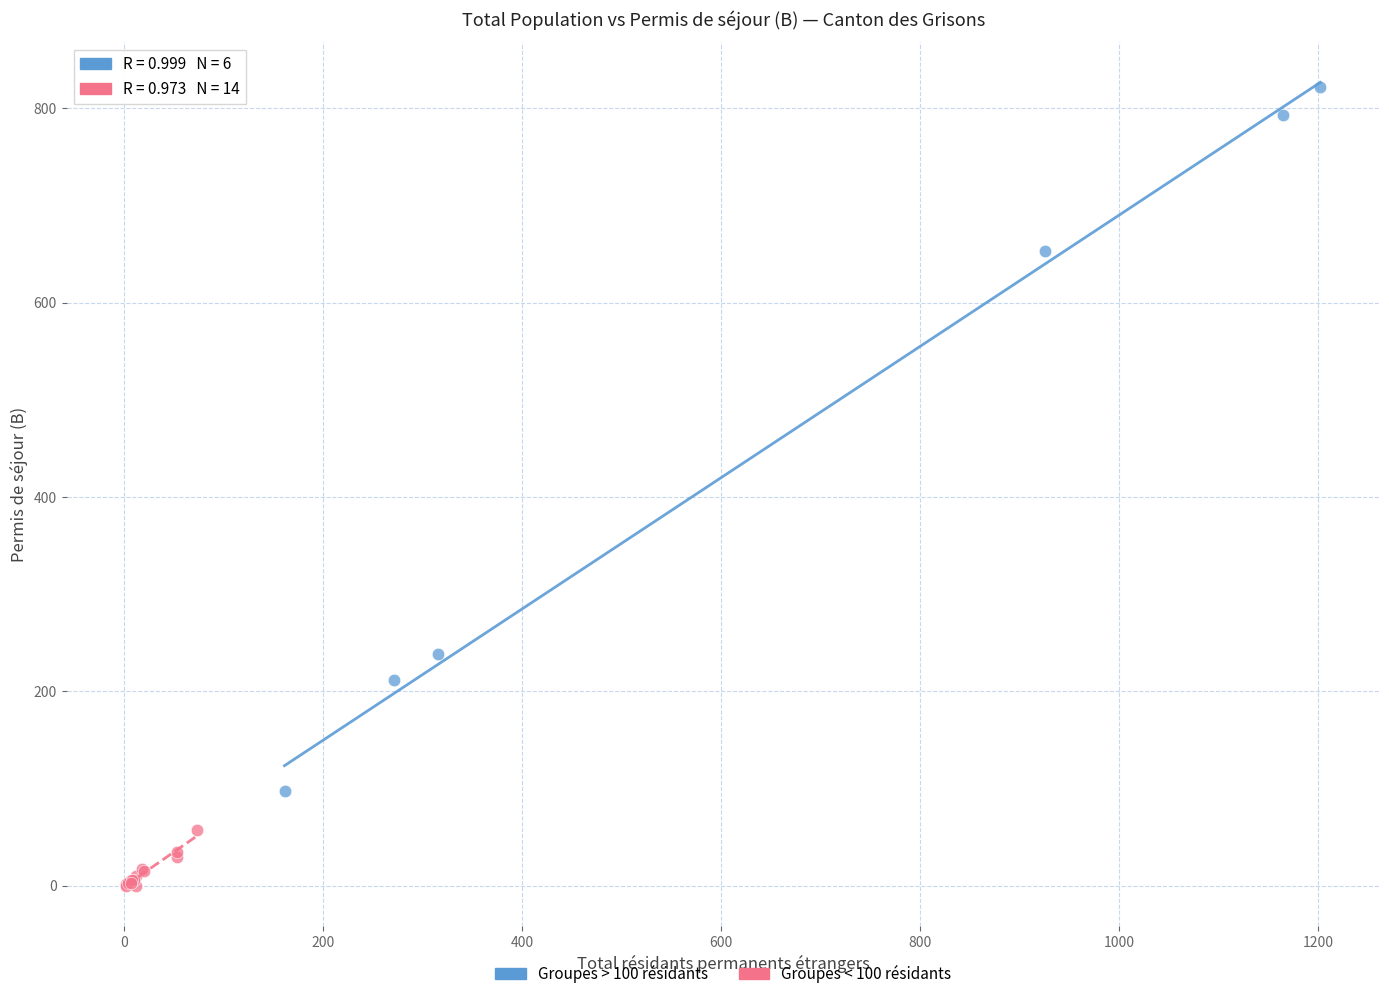

Which series has the largest Y range (max minus min)?

Groupes > 100 résidants